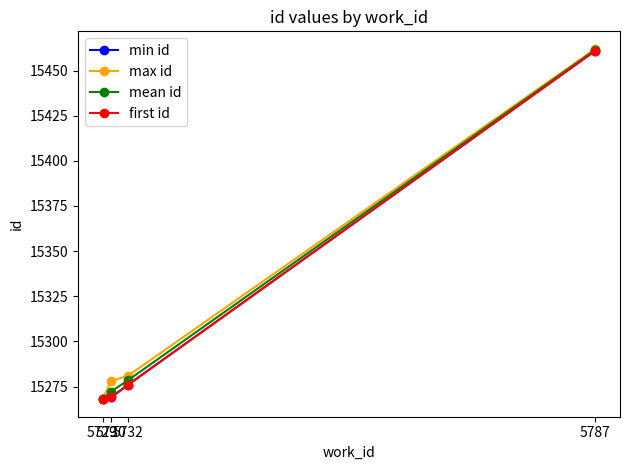

Is this an area chart (filled region under the line)?

No